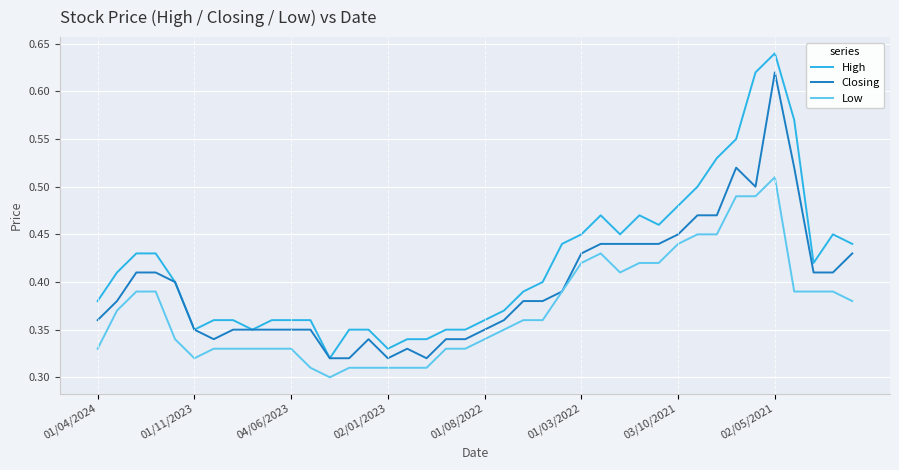

Which series has the largest range (max minus min)?

High